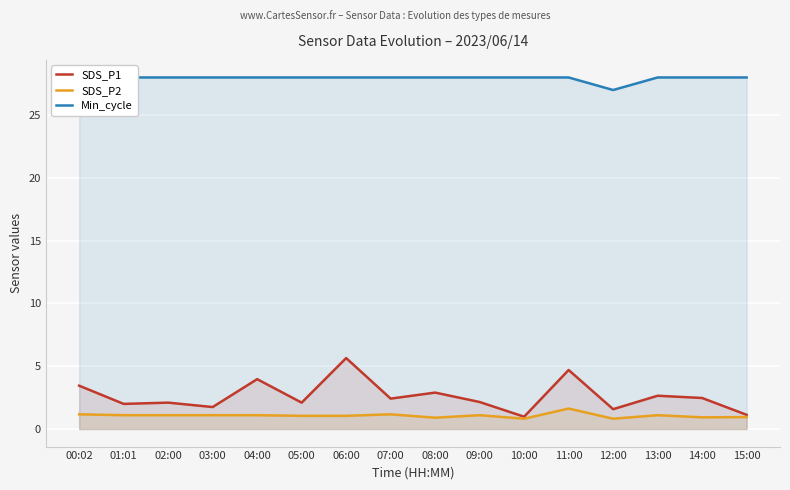

How many data points in SDS_P2 are above 1?

11